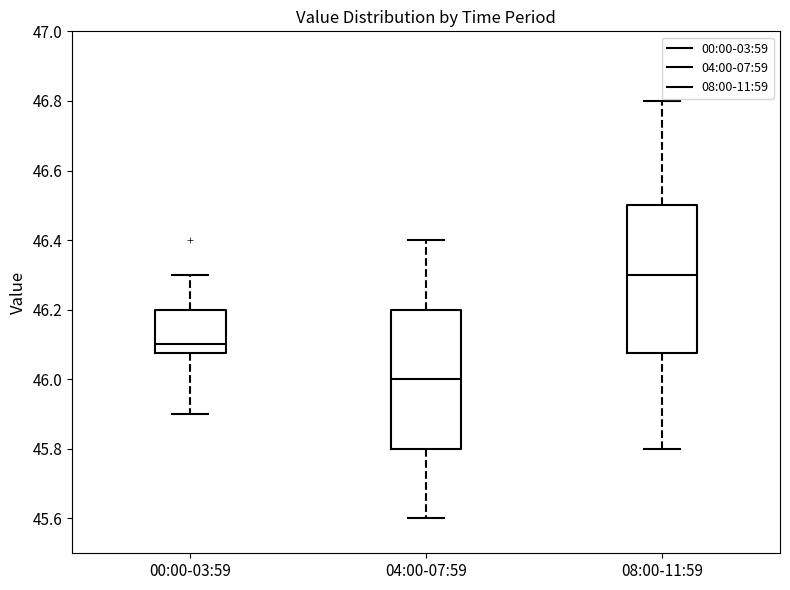

Reading left to right, transcribe this box plot: for each box, give where its median line is, the range the box spans, and where its two whiskers end, as read against the y-axis. The values are not printed on the chart, so give them approximately, as read against the axis.

00:00-03:59: median 46.10, box 46.08 to 46.20, whiskers 45.90 to 46.30
04:00-07:59: median 46.00, box 45.80 to 46.20, whiskers 45.60 to 46.40
08:00-11:59: median 46.30, box 46.08 to 46.50, whiskers 45.80 to 46.80